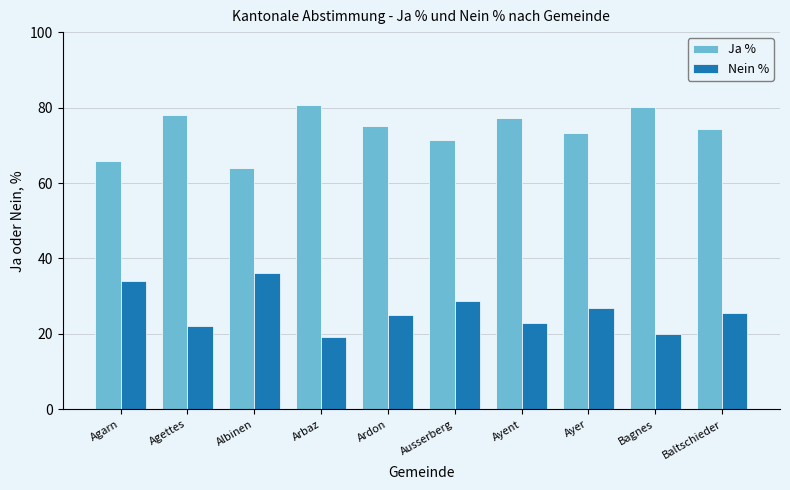

Rank the series by their maximum value, from highest to lowest.

Ja %, Nein %